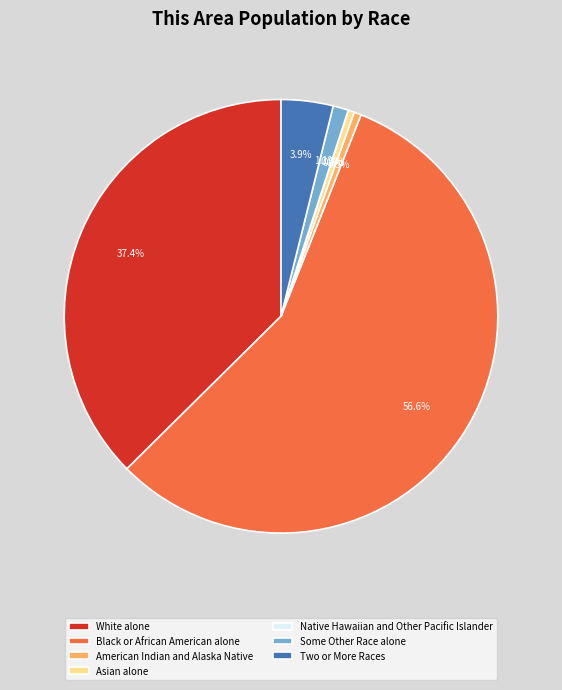

What percentage do American Indian and Alaska Native and Asian alone together represent?

1.0%